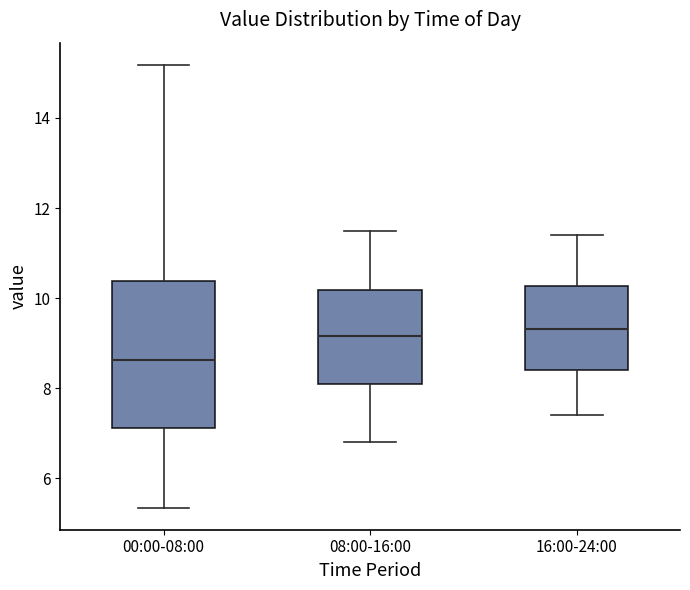

Where is the lower edge of the box for 00:00-08:00 on the y-axis? The values are not printed on the chart, so give them approximately, as read against the axis.

7.2